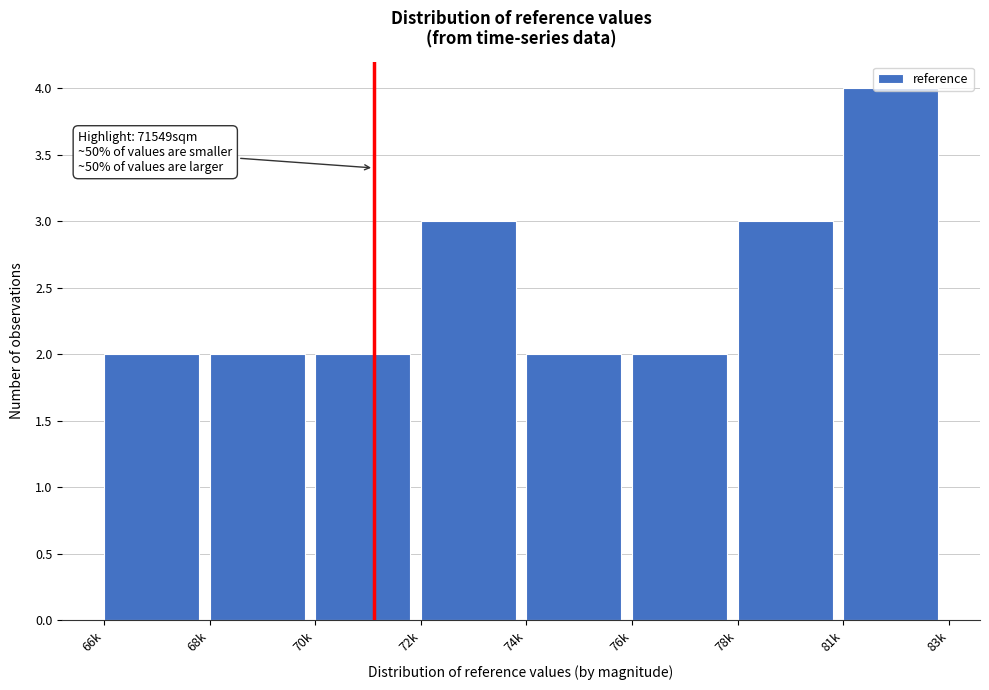

Between 72k and 66k, which is larger?

72k